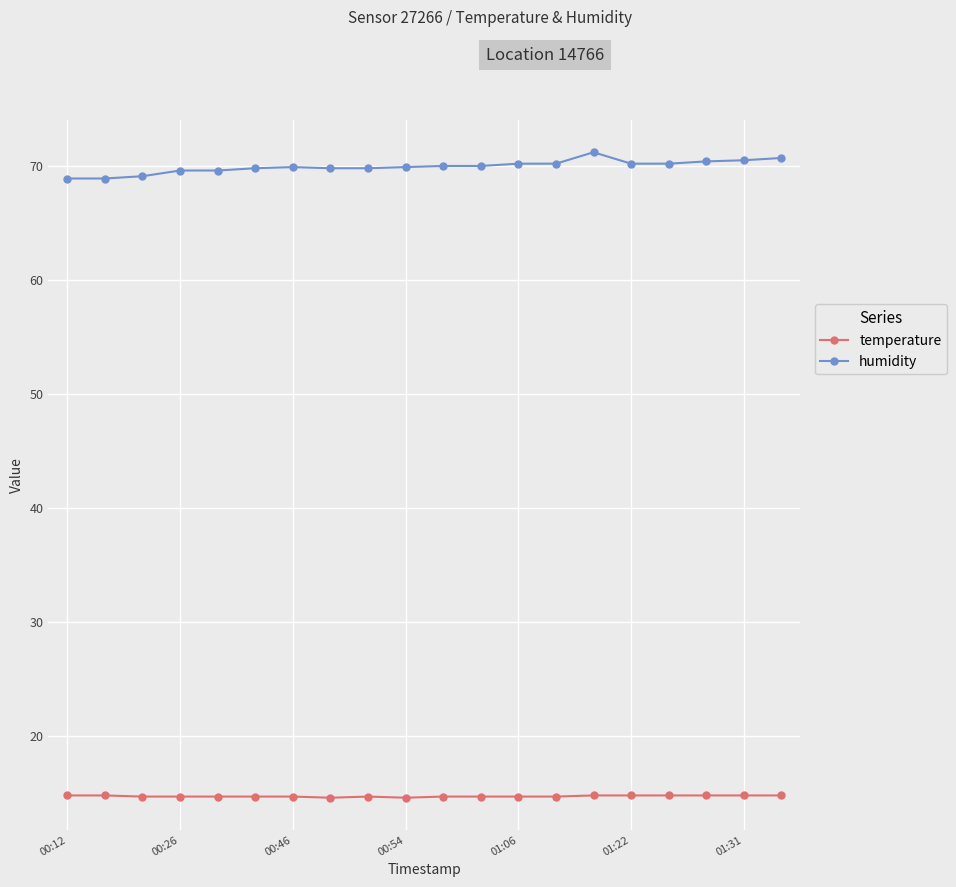

What is the lowest value of the temperature series?

14.6